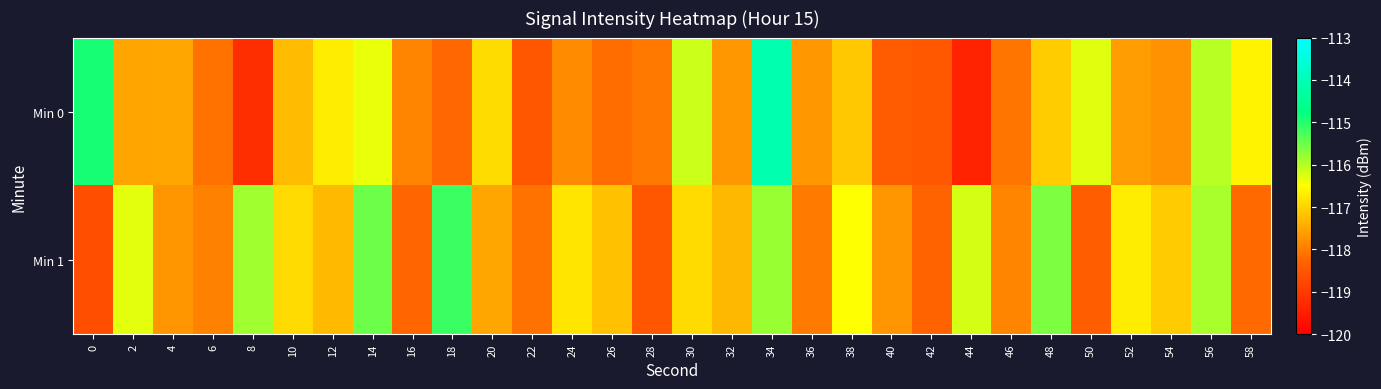

How many categories are shown in the chart?

30